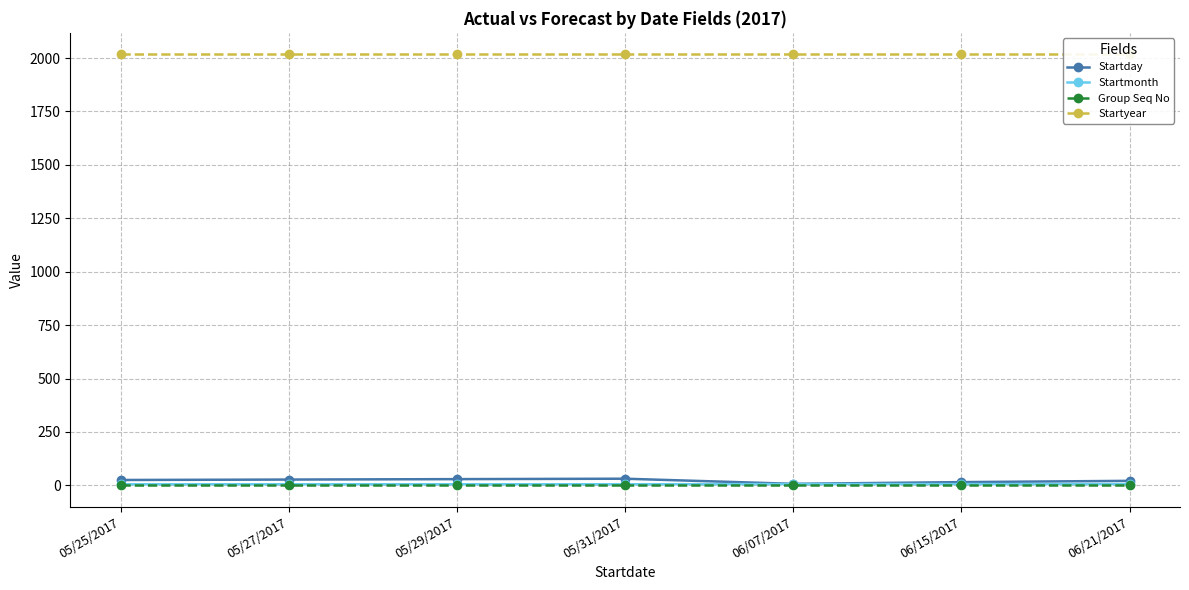

What is the label of the 2nd point from the right?

06/15/2017